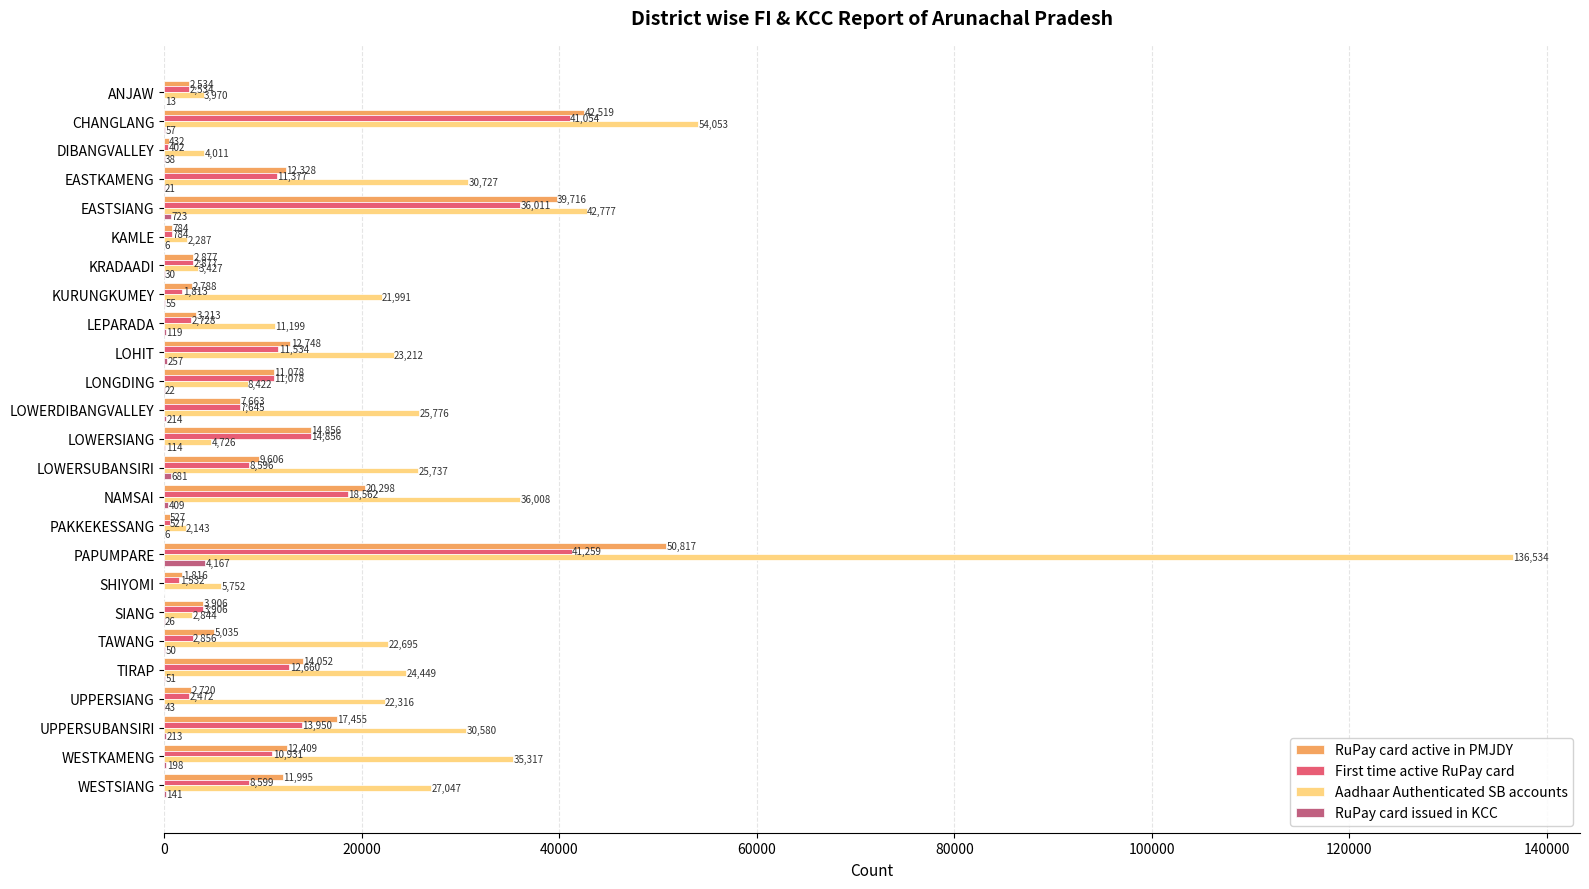

At which category is the sum across all series the highest?

PAPUMPARE